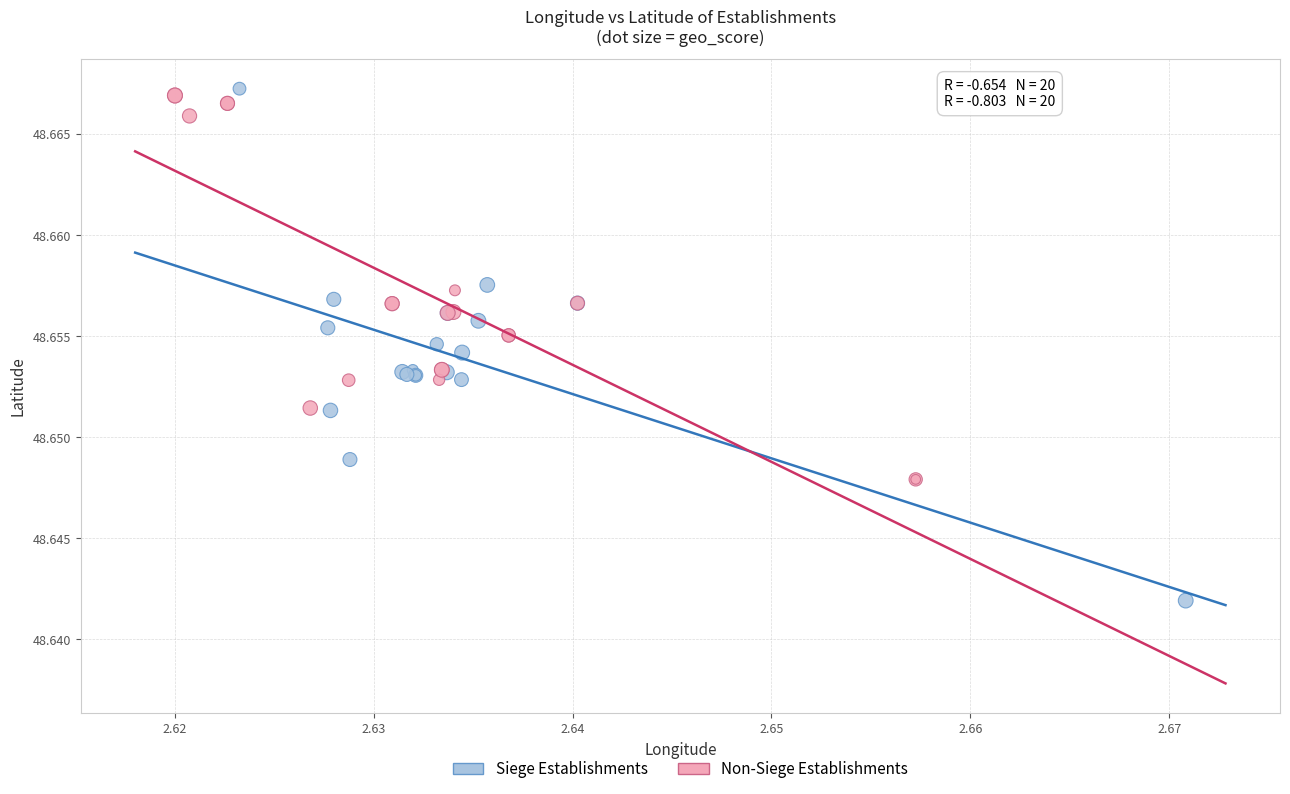

Which series contains the lowest Y value?

Siege Establishments